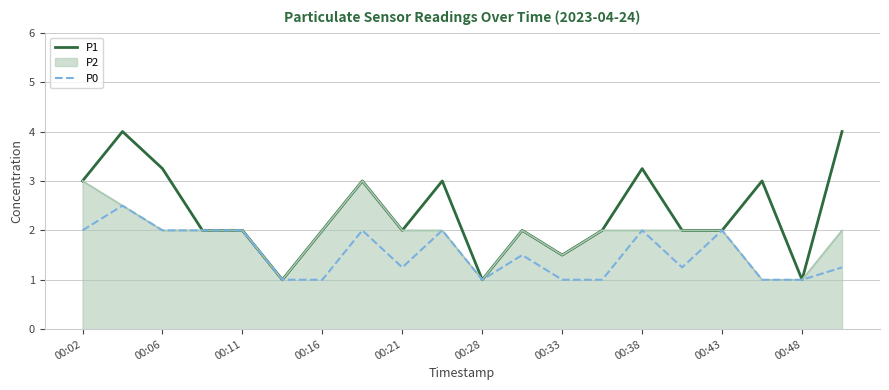

Which series has the largest total across all categories?

P1